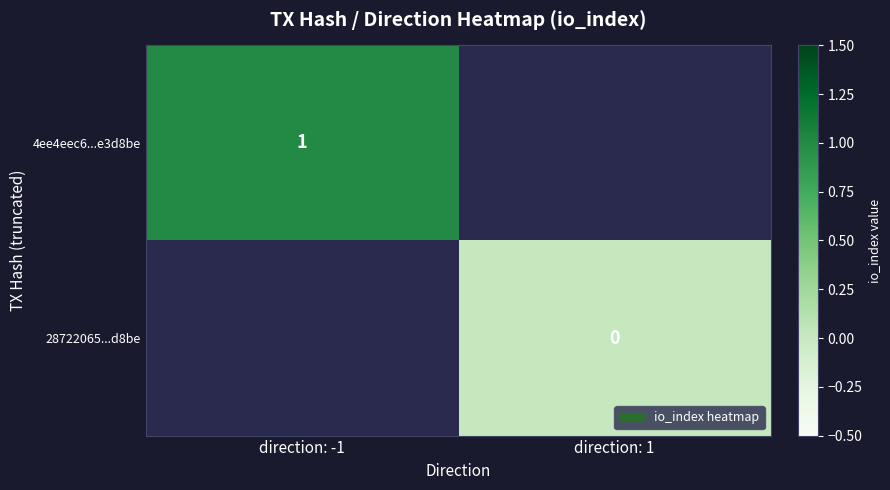

The value of 4ee4eec6...e3d8be at direction: -1 is 2. True or false?

False